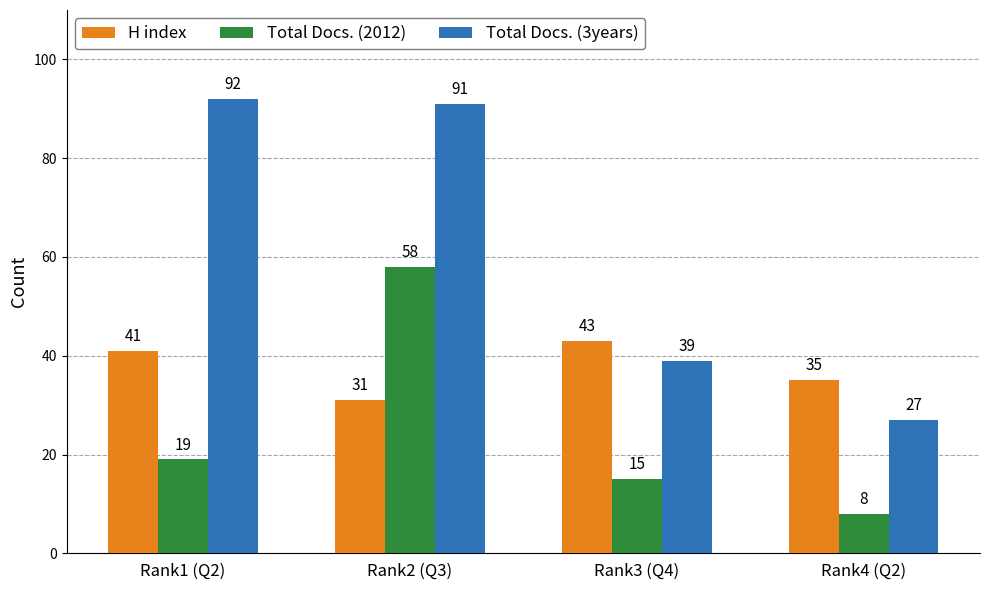

What is the sum of all Total Docs. (3years) values?

249